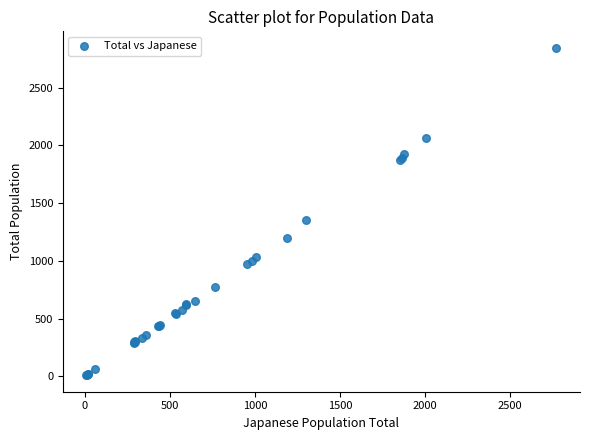

What Y value in the scatter plot is closest to 1427?

1357